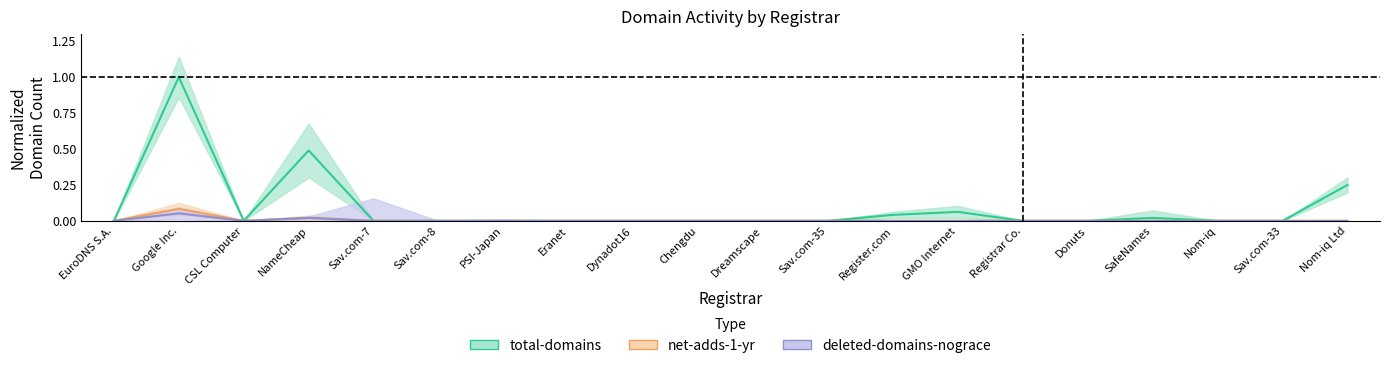

True or false: net-renews-1-yr and total-domains cross at least once.

False